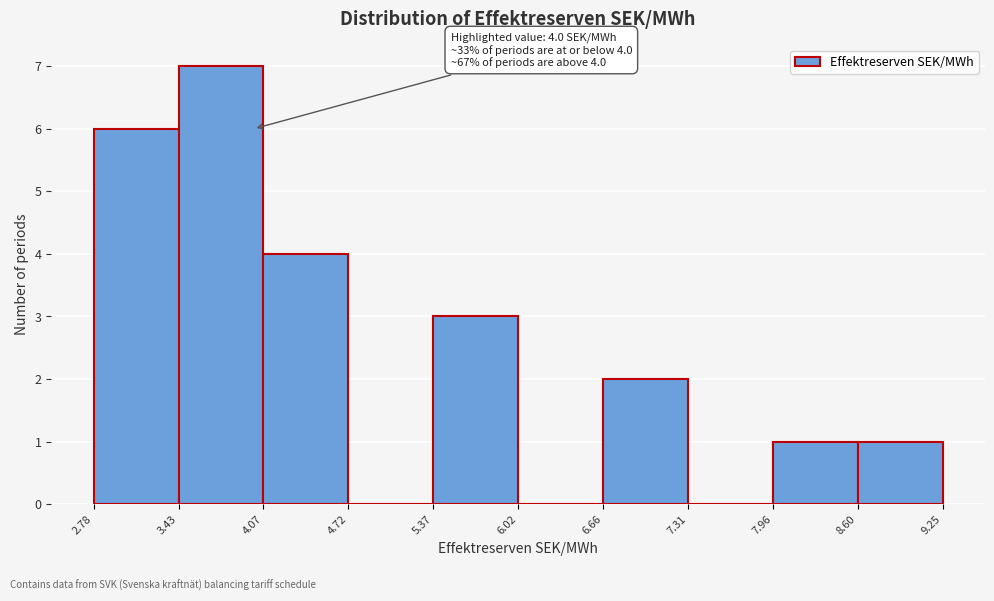

Over which range of the x-axis is the bar tallest?

3.43 to 4.07